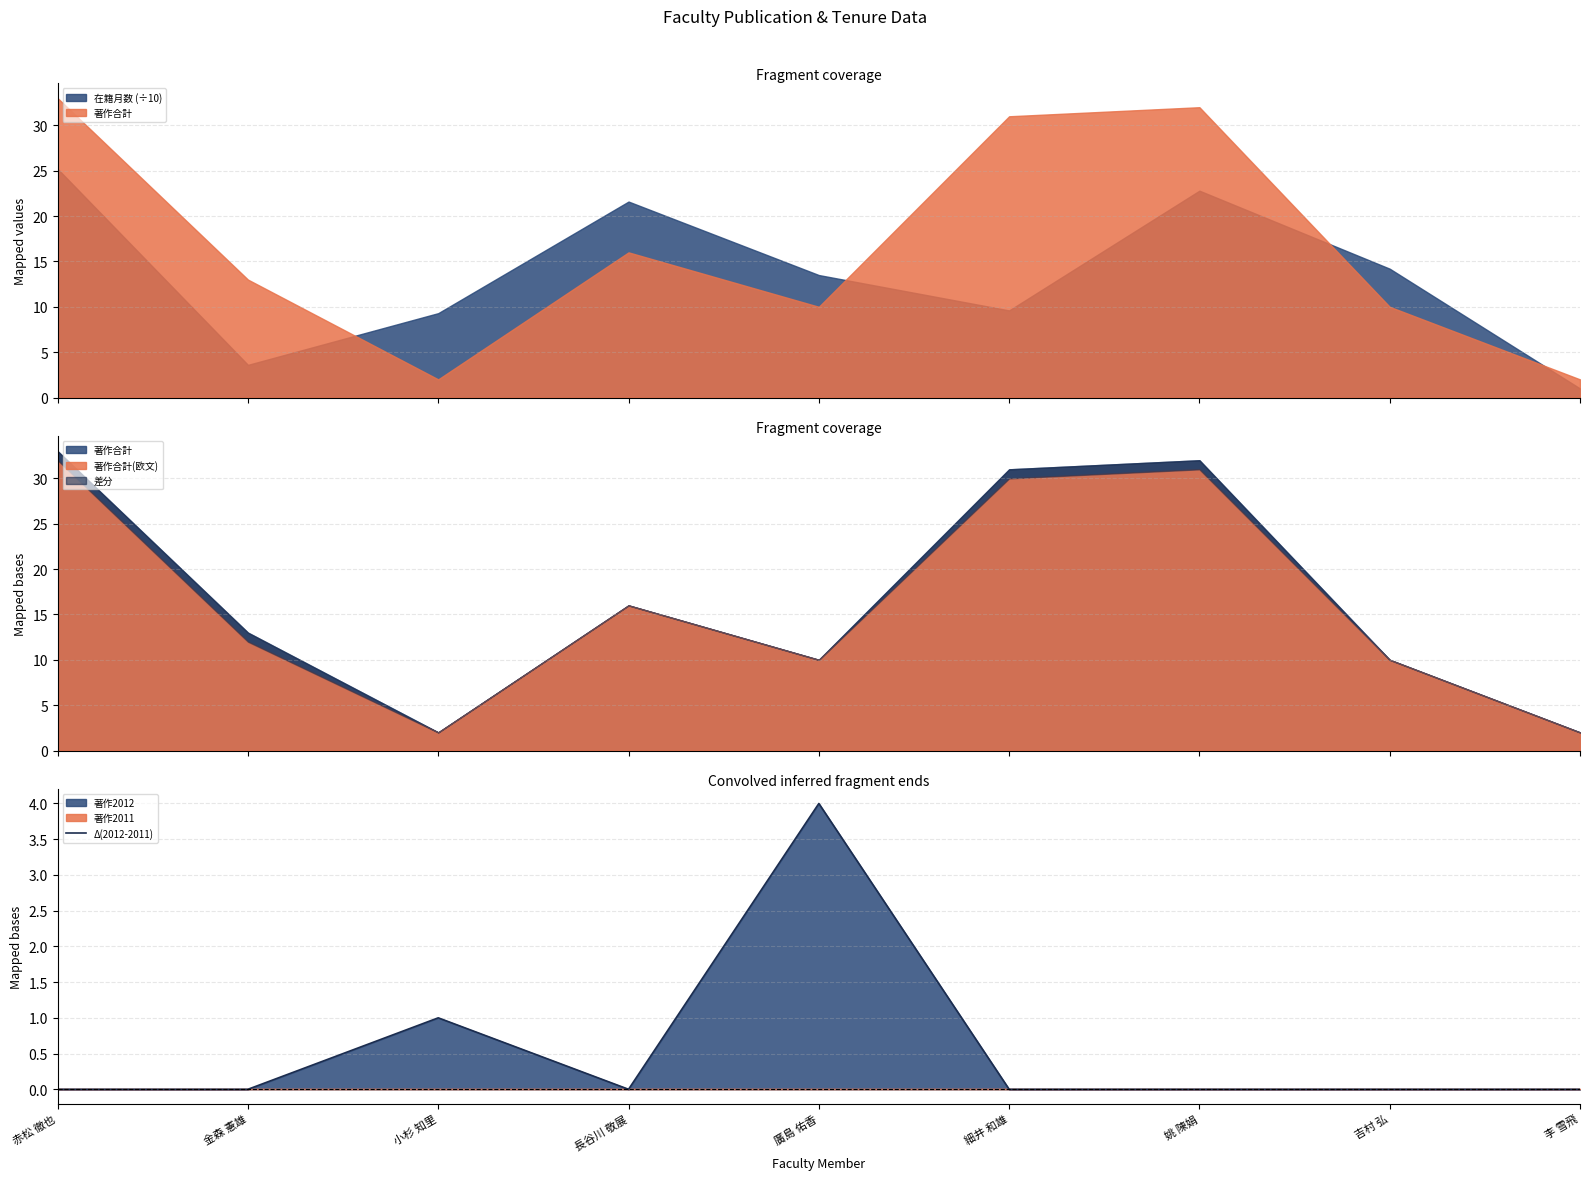

Rank the categories by value from highest to lowest.

廣島 佑香, 小杉 知里, 赤松 徹也, 金森 憲雄, 長谷川 敬展, 細井 和雄, 姚 陳娟, 吉村 弘, 李 雪飛